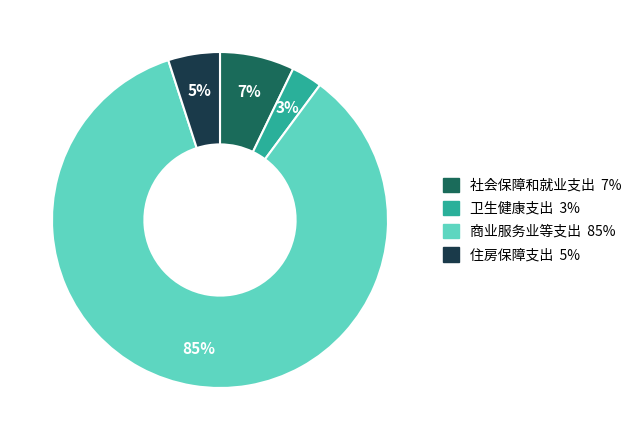

To the nearest percent, what percentage of the pie is 住房保障支出?

5%